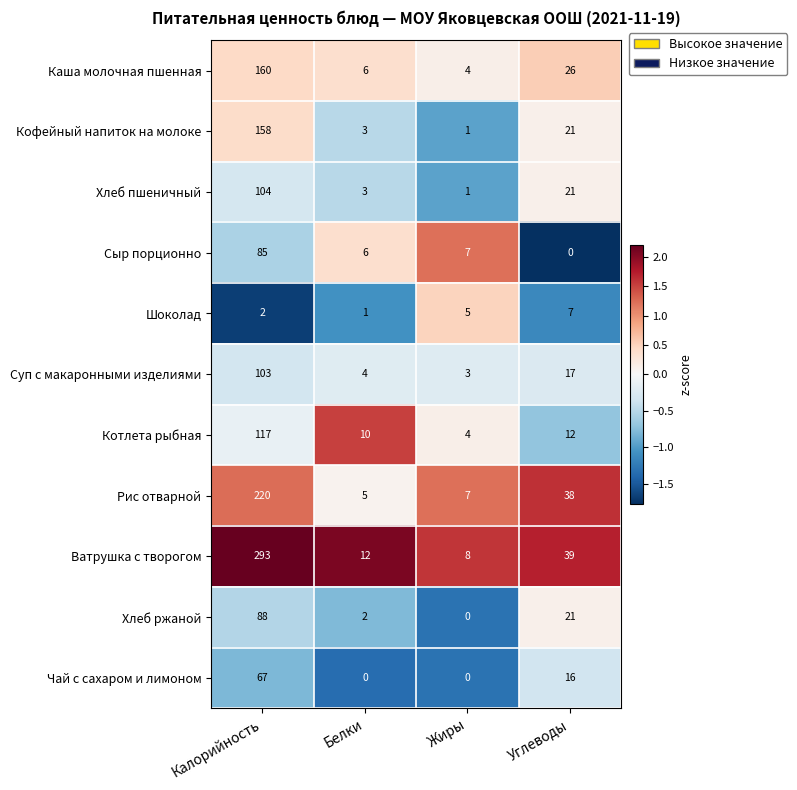

Which series has the largest range (max minus min)?

Ватрушка с творогом